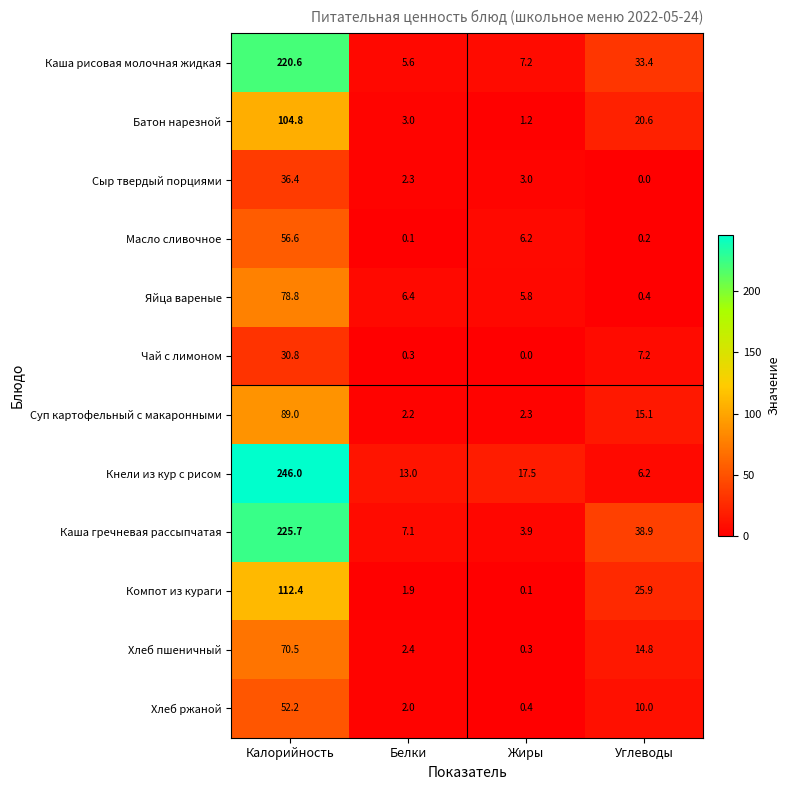

At which label is Яйца вареные closest to 39?

Белки